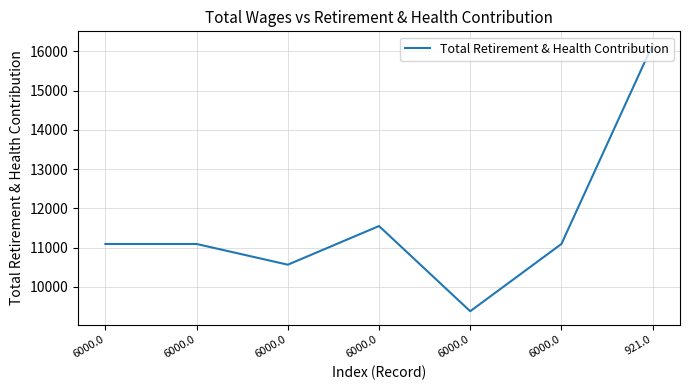

What is the label of the 6th point from the right?

6000.0